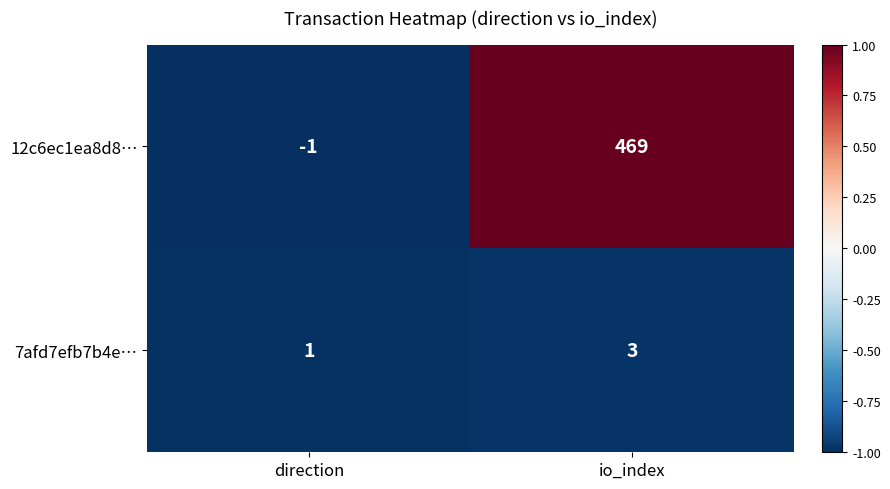

At which category is the sum across all series the highest?

io_index